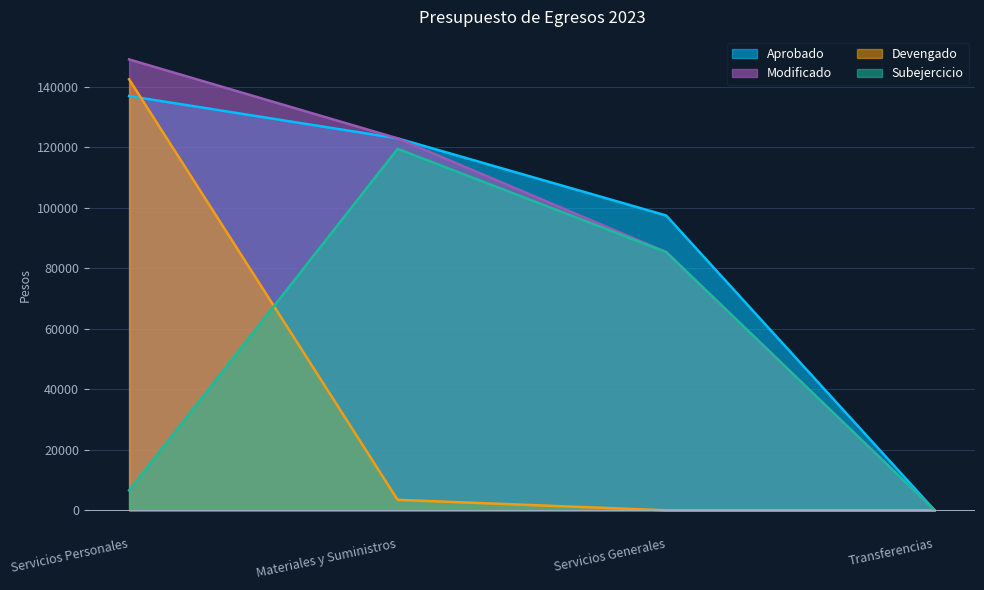

How many values in the Devengado series exceed 3463?

1